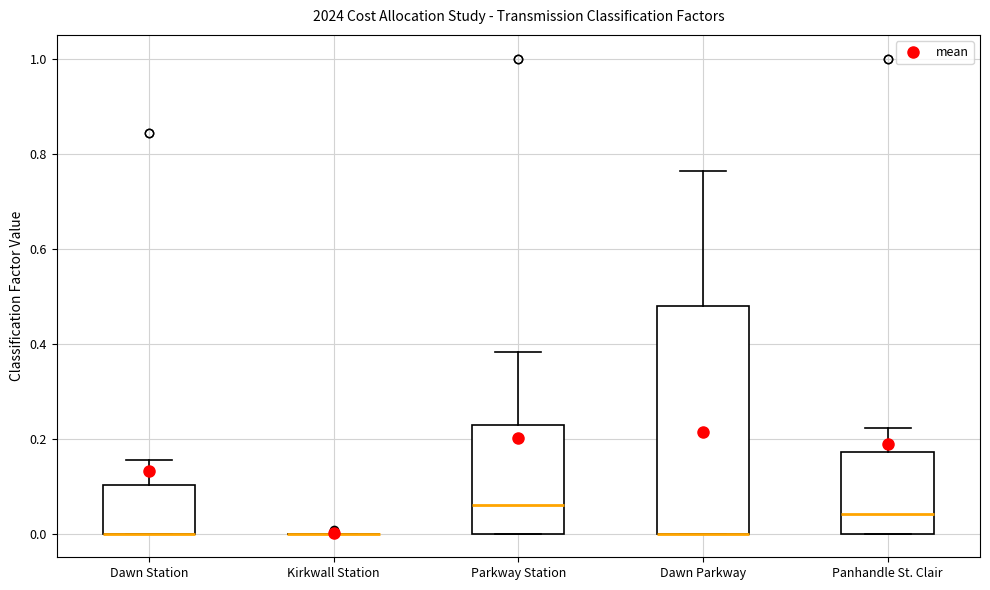

Comparing the boxes themselves (not the whiskers), which one is the tallest?

Dawn Parkway